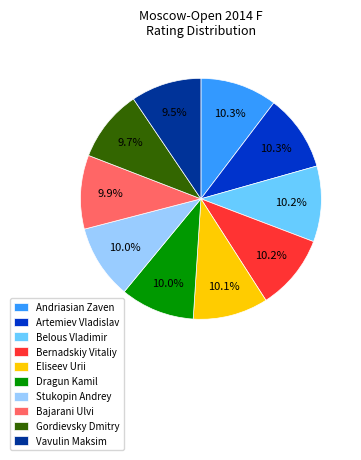

How many slices are in this pie chart?

10